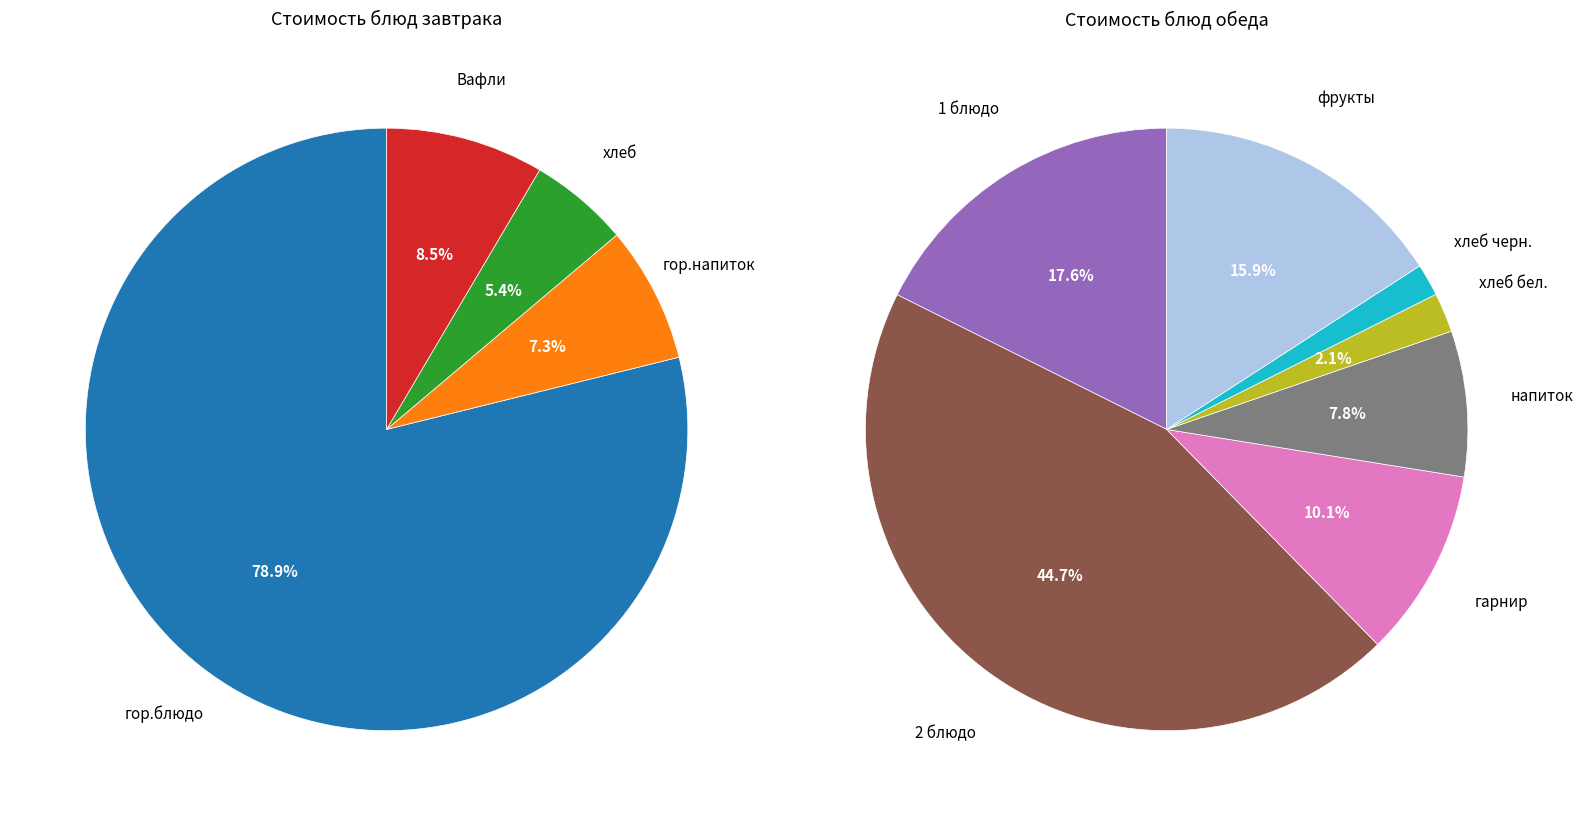

Approximately how many times larger is the value at напиток compared to 2 блюдо?

0.2